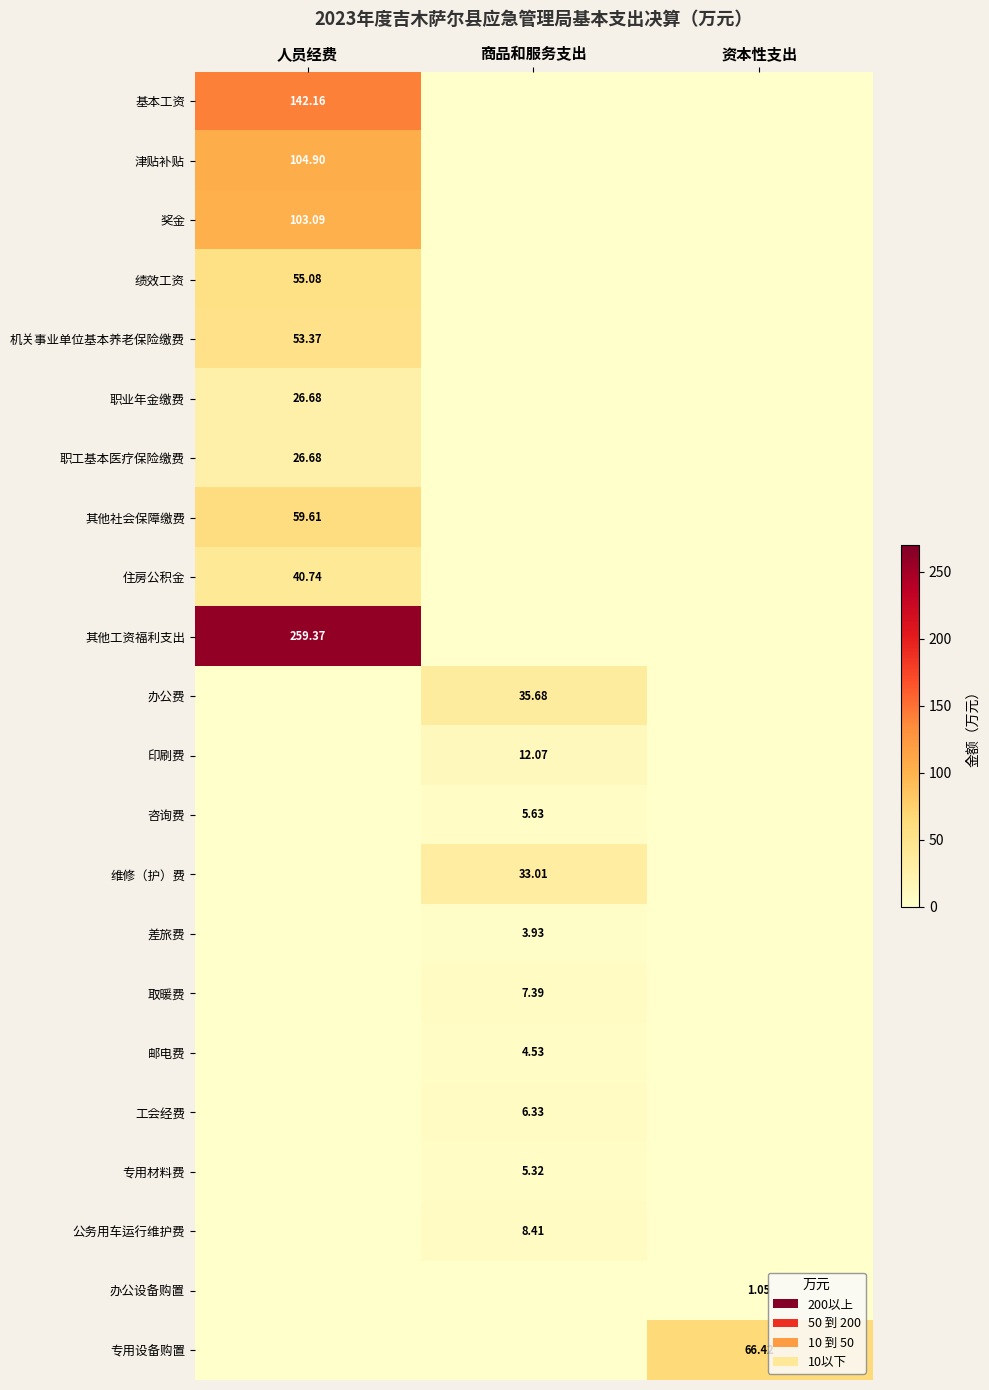

Which category has the lowest value in the 职业年金缴费 series?

商品和服务支出